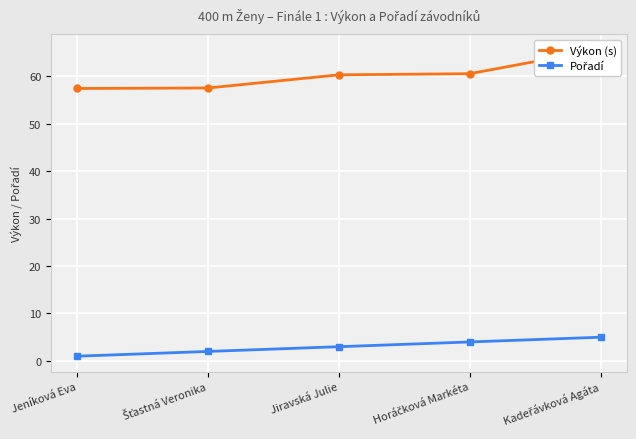

How many lines are shown in the chart?

2